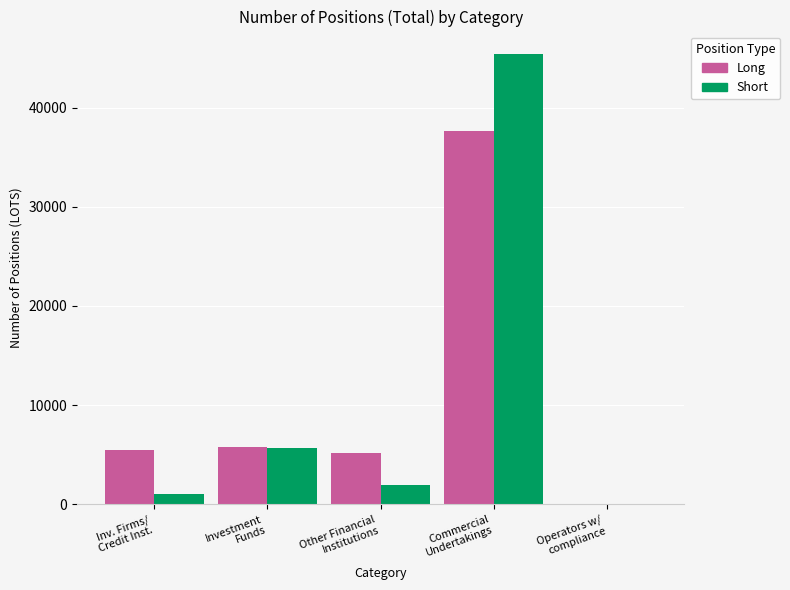

What is the maximum value shown in the chart?

45399.6